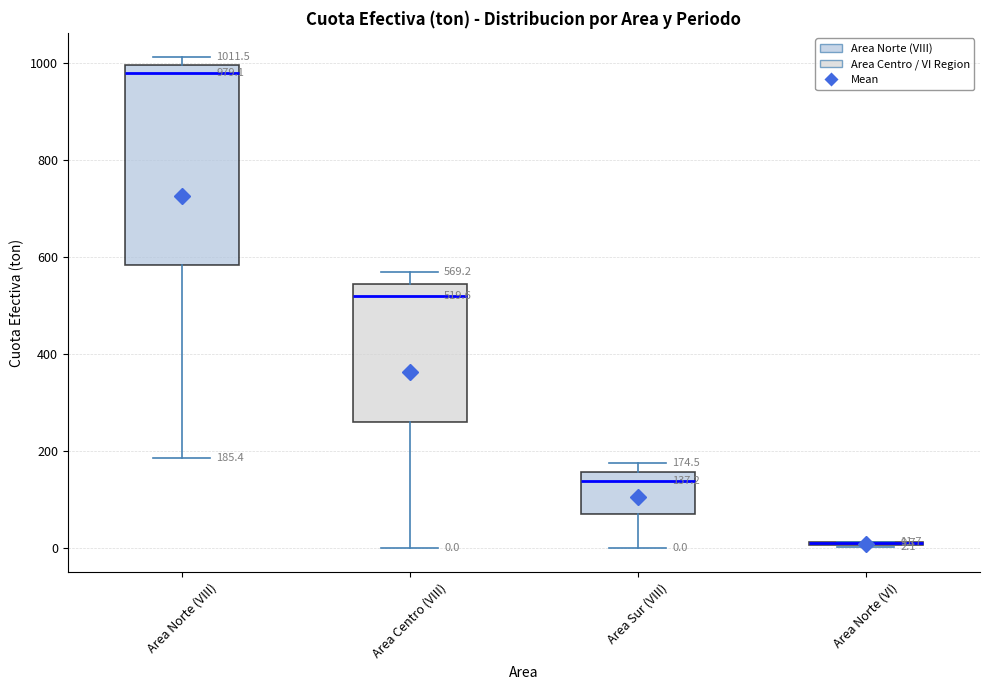

Which box is the tallest, from its lower edge to its upper edge?

Area Norte (VIII)